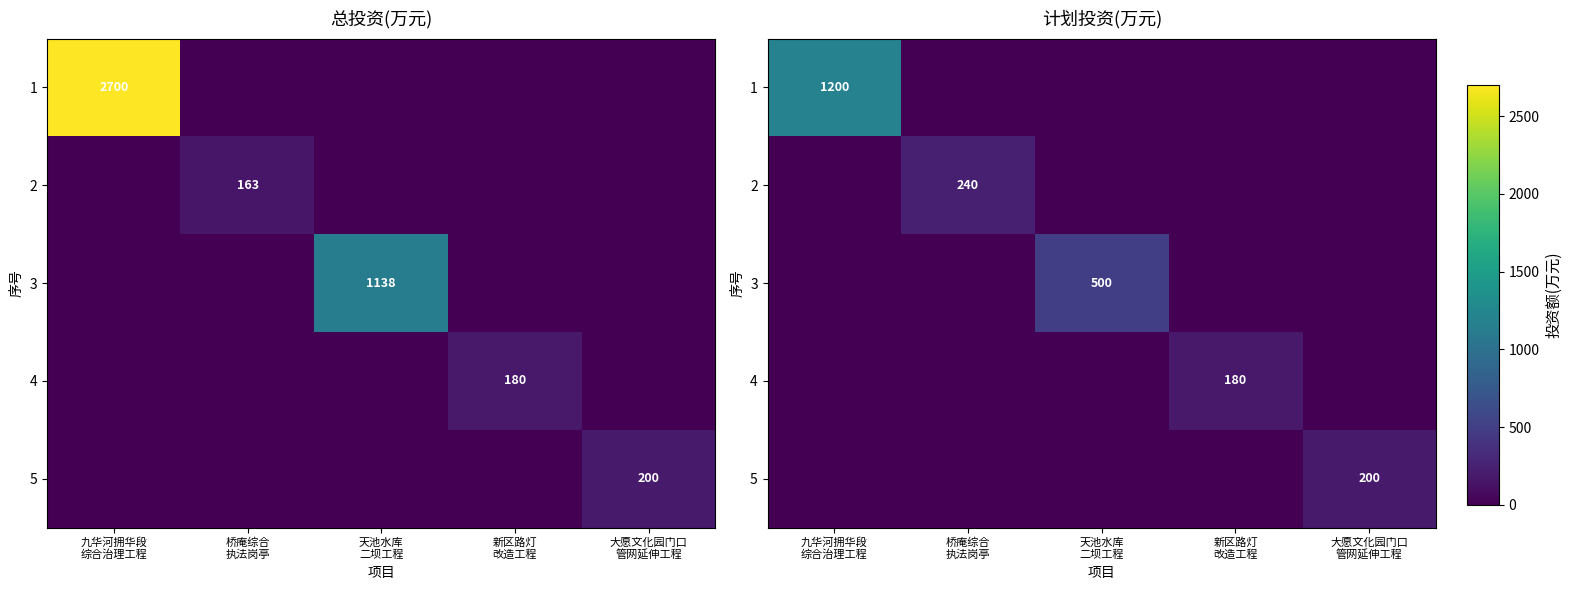

Between 天池水库 二坝工程 and 大愿文化园门口 管网延伸工程, which series saw the biggest shift?

3